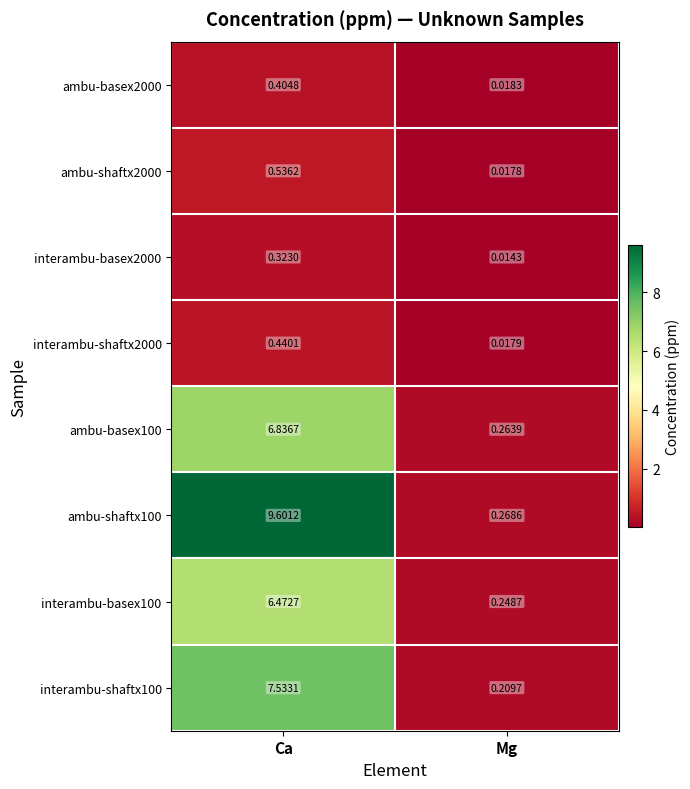

Which series has the largest total across all categories?

ambu-shaftx100